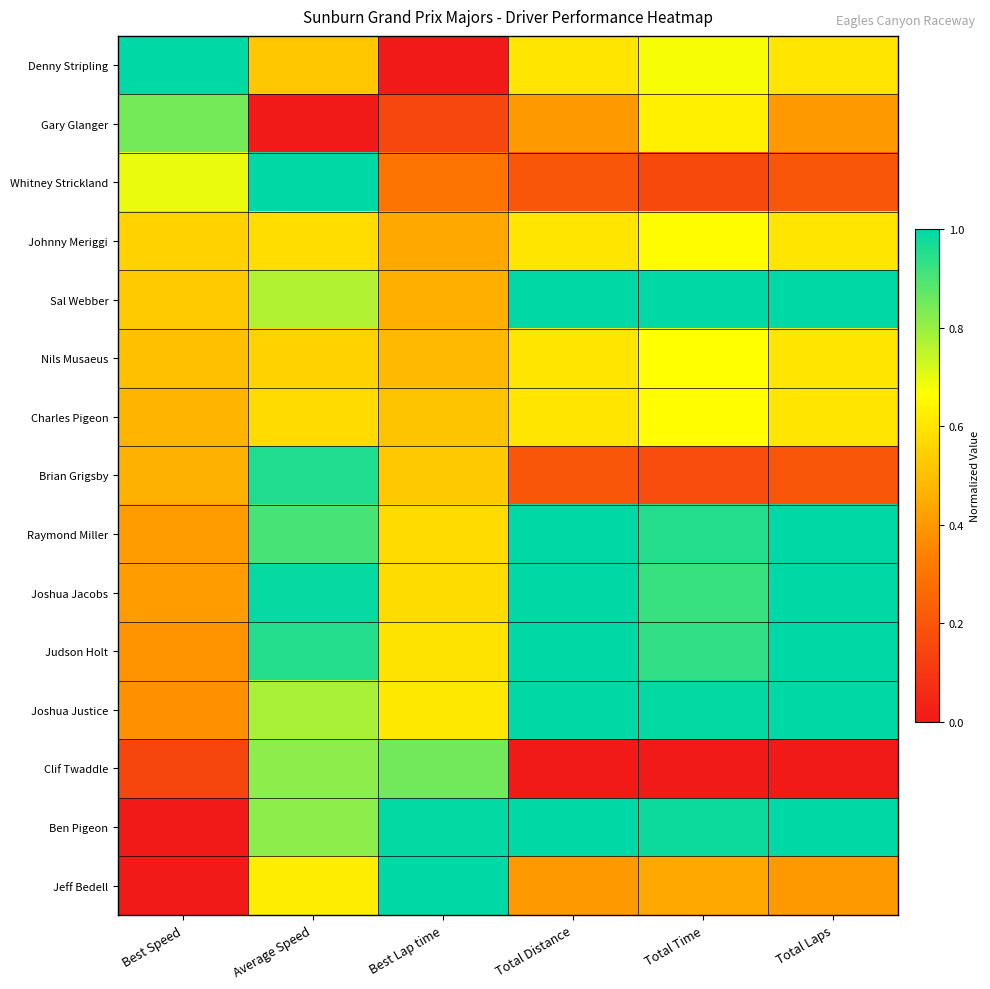

At Total Distance, list the series in order from largest to smallest.

Sal Webber, Raymond Miller, Joshua Jacobs, Judson Holt, Joshua Justice, Ben Pigeon, Denny Stripling, Johnny Meriggi, Nils Musaeus, Charles Pigeon, Gary Glanger, Jeff Bedell, Whitney Strickland, Brian Grigsby, Clif Twaddle